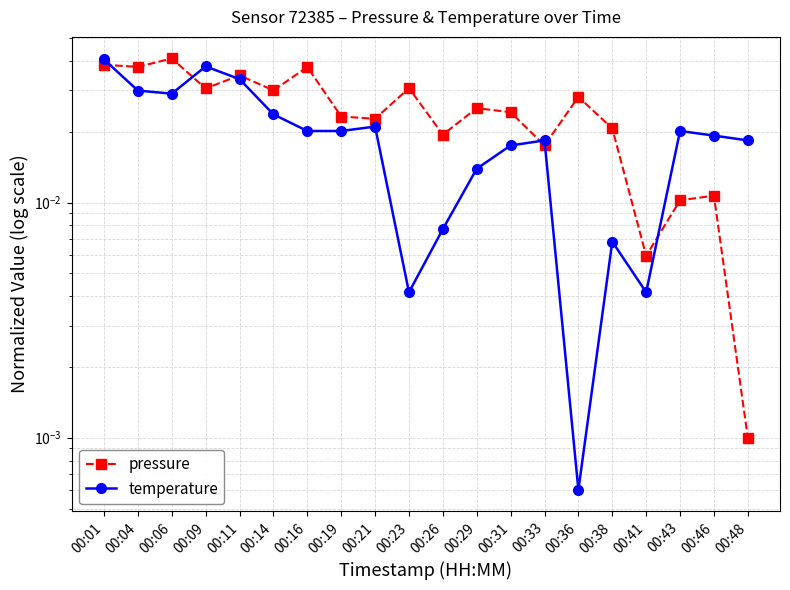

How many intersections are there between temperature and pressure?

6